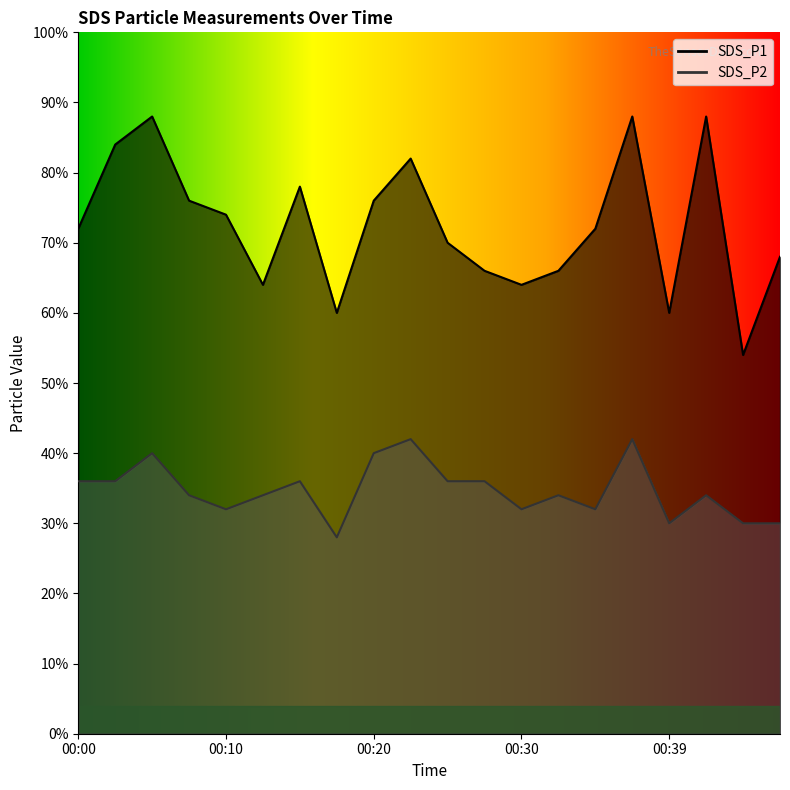

Between 00:44 and 00:27, which is larger?

00:27